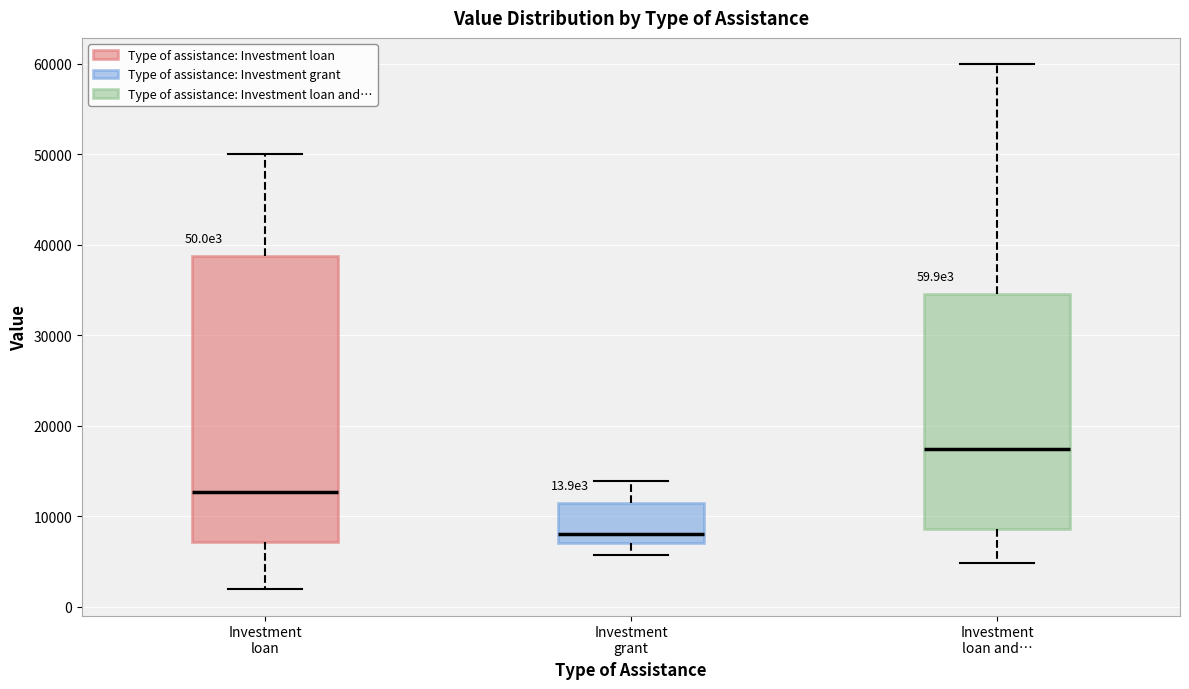

Comparing the boxes themselves (not the whiskers), which one is the tallest?

Investment loan